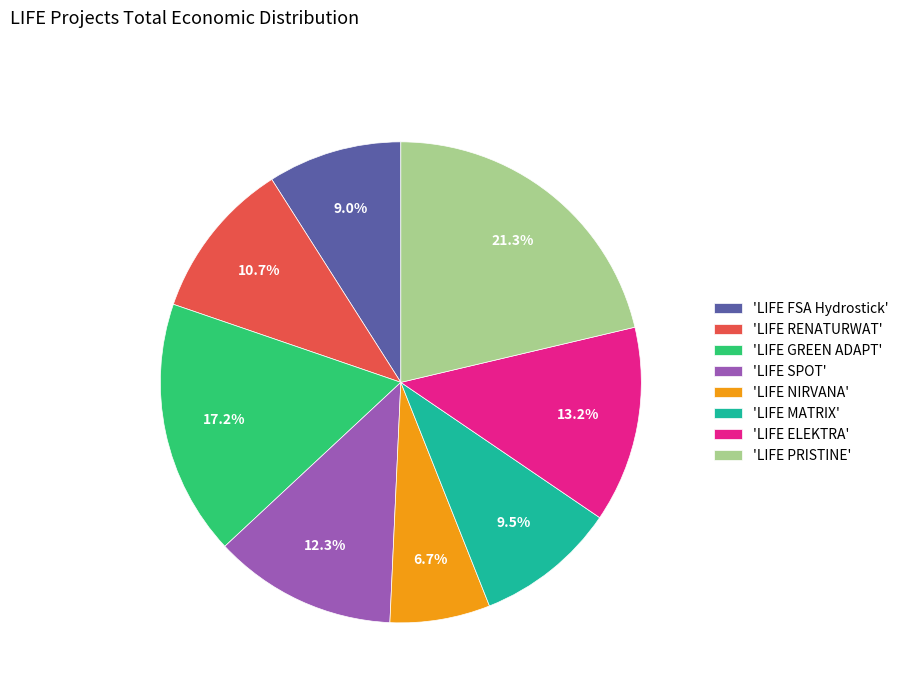

How many segments does this pie chart have?

8